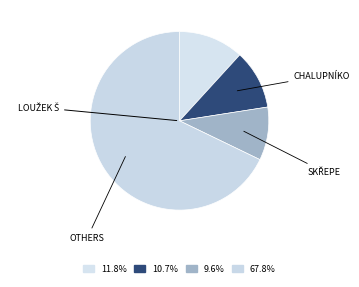

Count the number of slices in the pie.

4